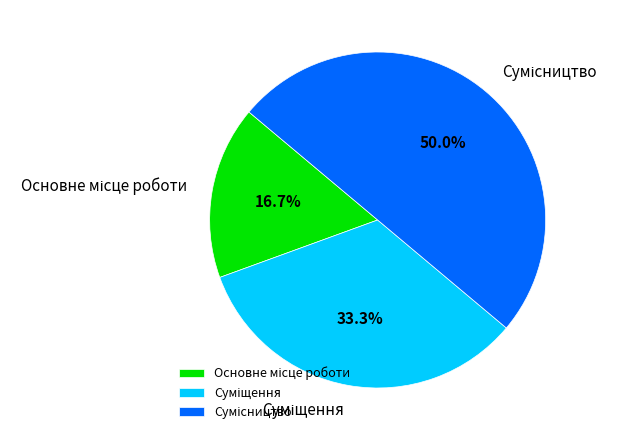

Count the number of slices in the pie.

3